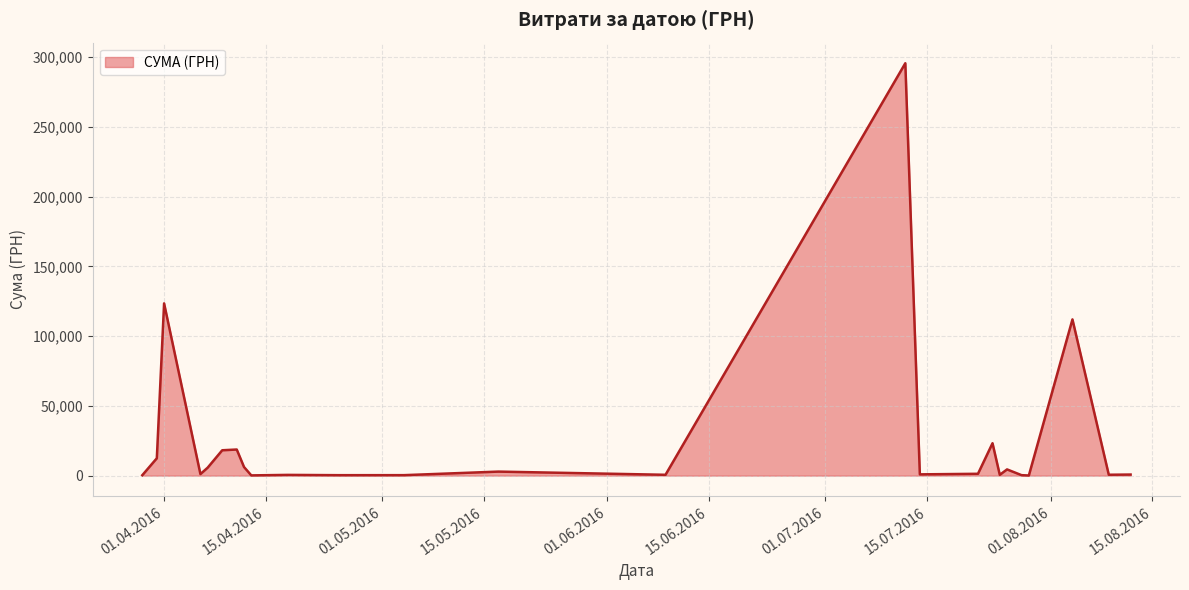

What is the greatest value displayed?

295638.6